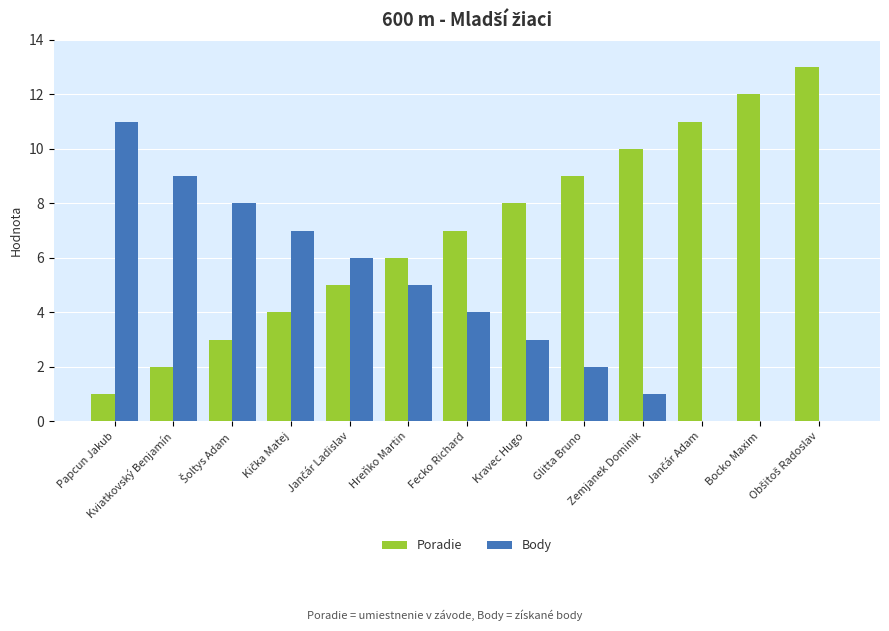

True or false: Poradie has a value of 6 at Hreňko Martin.

True